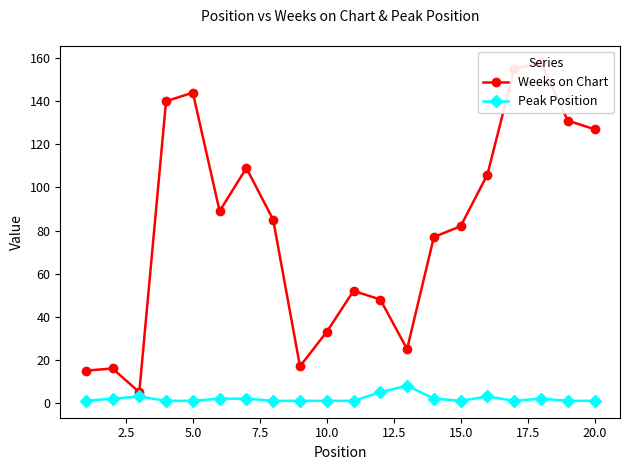

What is the smallest value displayed?

1